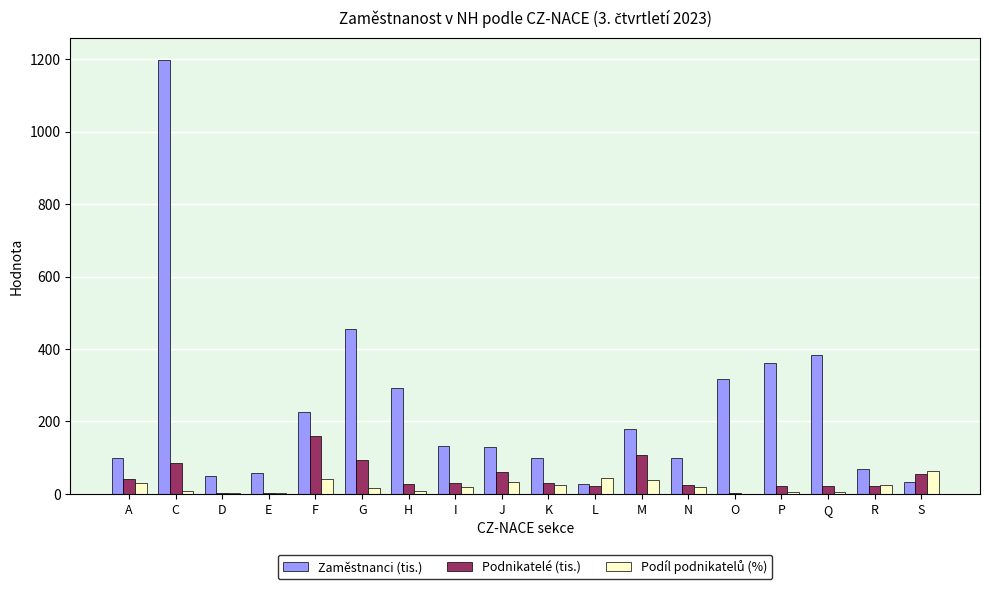

At which category is the sum across all series the highest?

C